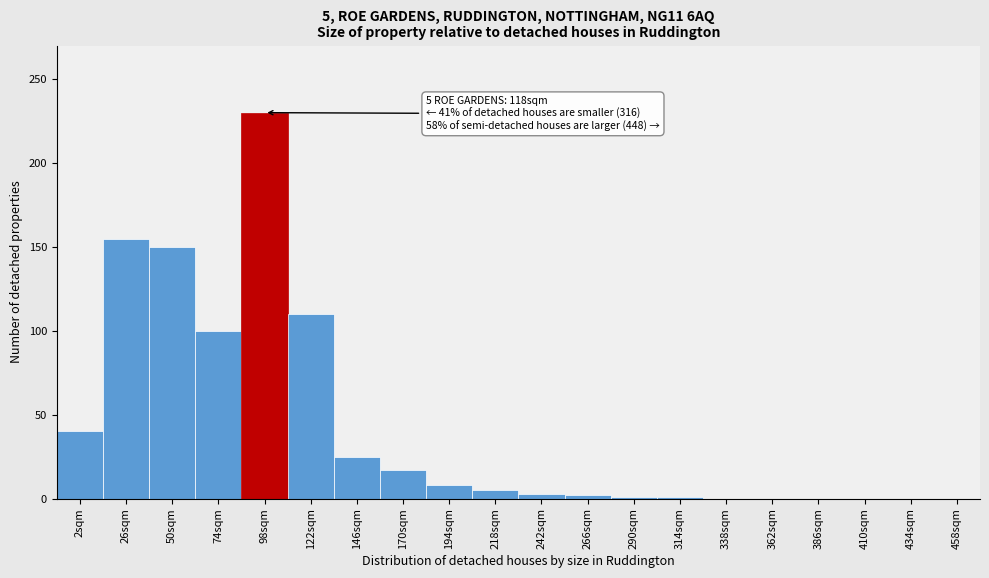

What value does the data have at 74sqm?

100